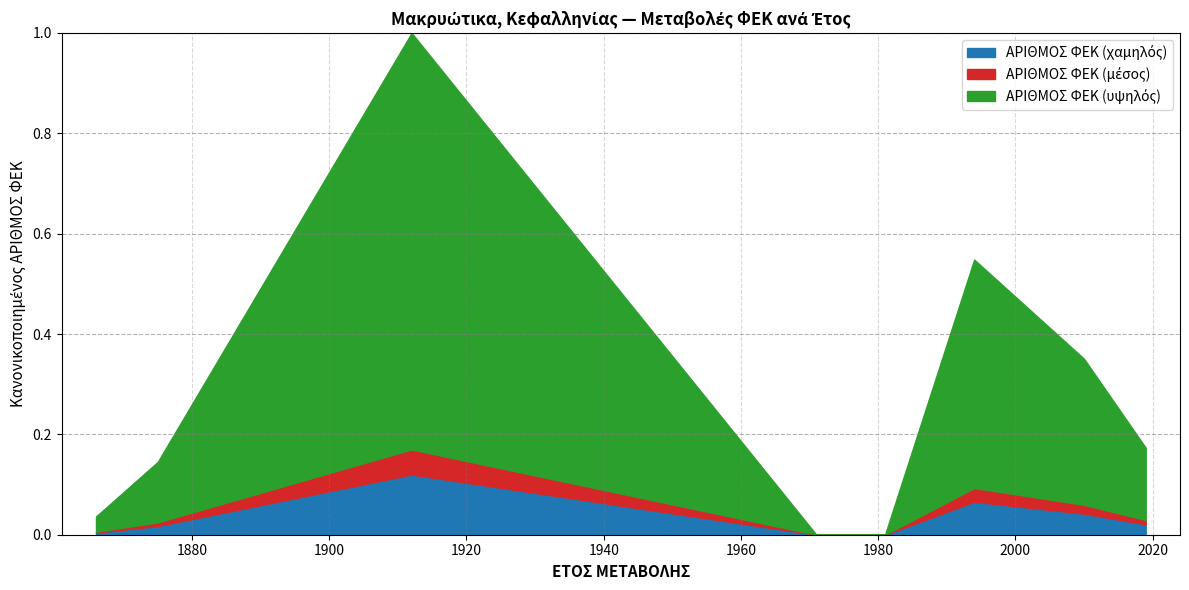

What is the difference between the maximum and minimum values in the ΕΤΟΣ ΜΕΤΑΒΟΛΗΣ series?

153